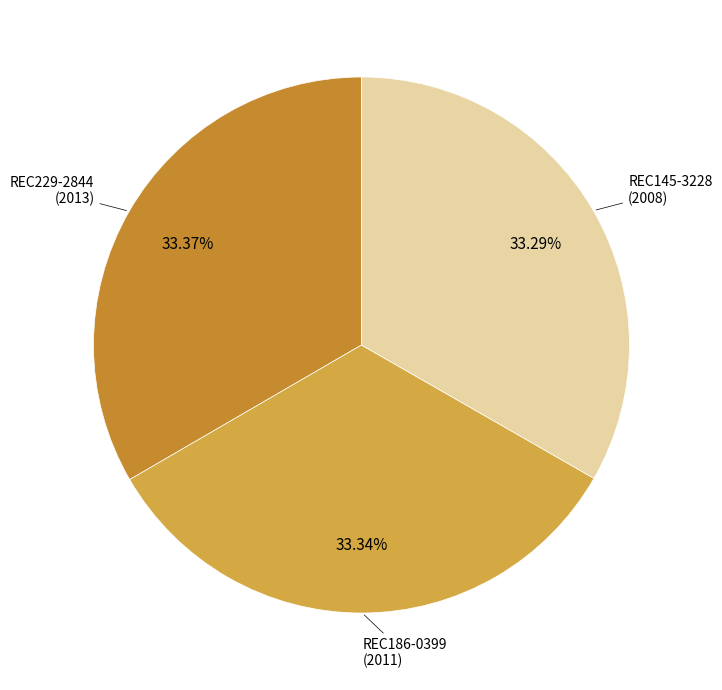

Is the sum of REC145-3228 and REC186-0399 greater than half?

Yes